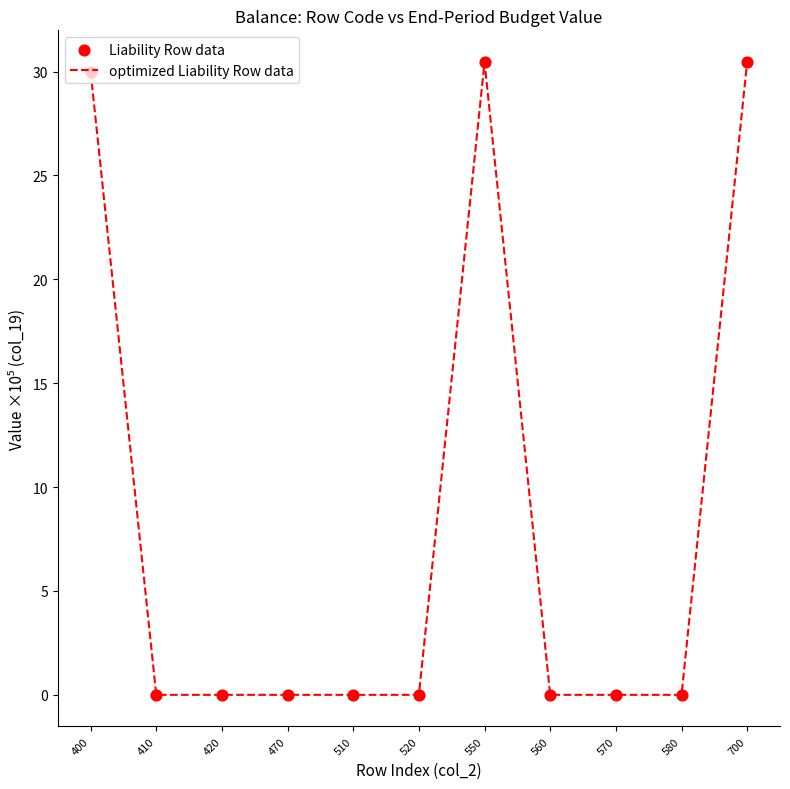

The chart shows a value of 16.8 at 550. True or false?

False